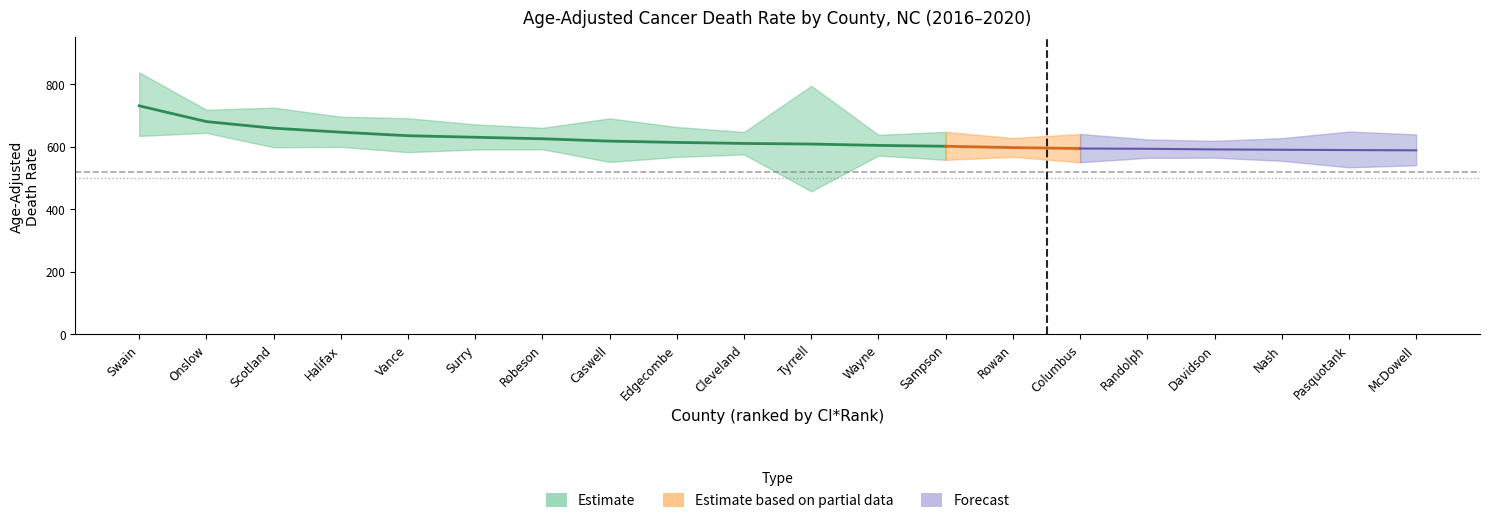

How many lines are shown in the chart?

3